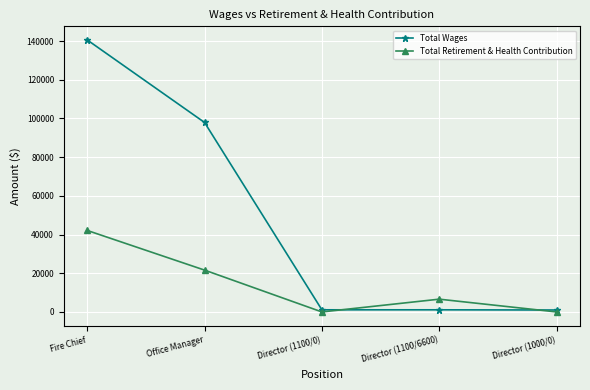

What is the difference between the maximum and minimum values in the Total Wages series?

139570